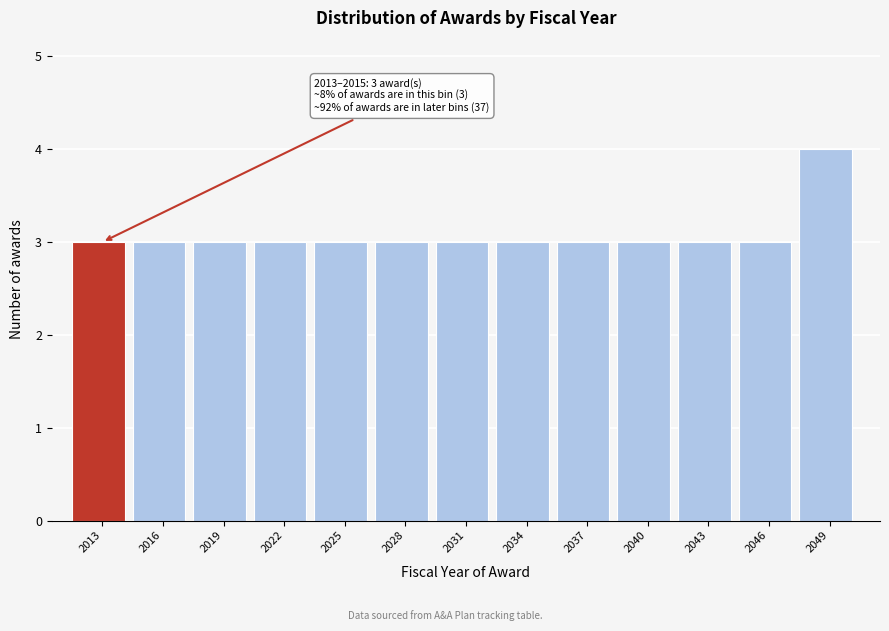

Reading left to right, what are all the values shown in this chart?

2013=3	2016=3	2019=3	2022=3	2025=3	2028=3	2031=3	2034=3	2037=3	2040=3	2043=3	2046=3	2049=4